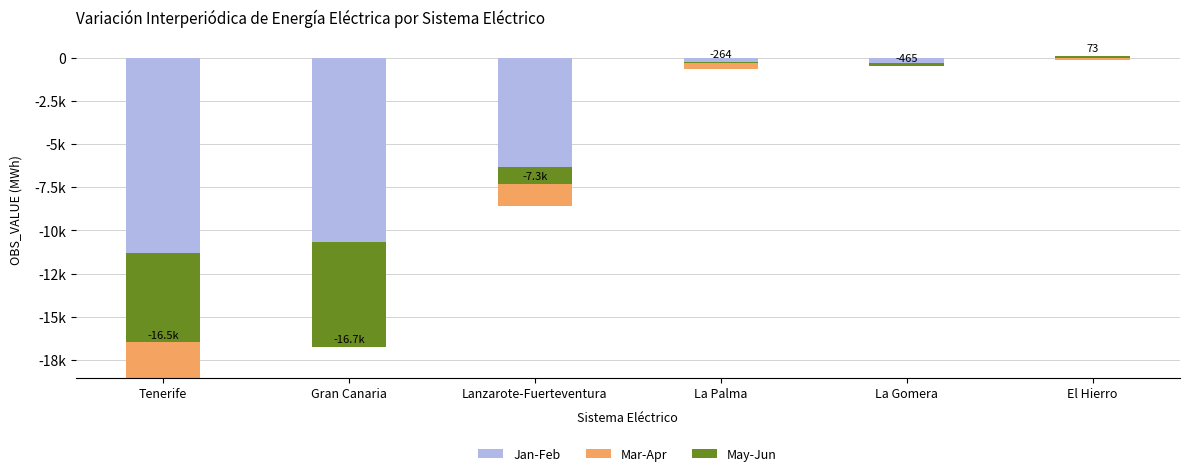

At which category is the sum across all series the highest?

El Hierro